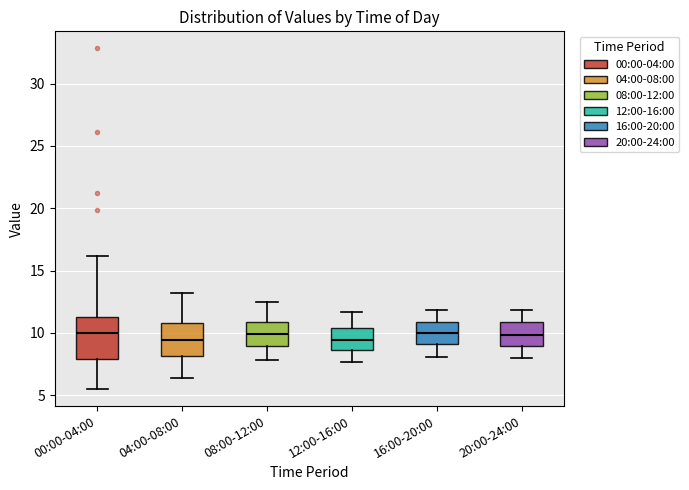

Reading left to right, transcribe this box plot: for each box, give where its median line is, the range the box spans, and where its two whiskers end, as read against the y-axis. The values are not printed on the chart, so give them approximately, as read against the axis.

00:00-04:00: median 10.0, box 8.0 to 11.5, whiskers 5.5 to 16.0
04:00-08:00: median 9.5, box 8.0 to 11.0, whiskers 6.5 to 13.0
08:00-12:00: median 10.0, box 9.0 to 11.0, whiskers 8.0 to 12.5
12:00-16:00: median 9.5, box 8.5 to 10.5, whiskers 7.5 to 11.5
16:00-20:00: median 10.0, box 9.0 to 11.0, whiskers 8.0 to 12.0
20:00-24:00: median 10.0, box 9.0 to 11.0, whiskers 8.0 to 12.0